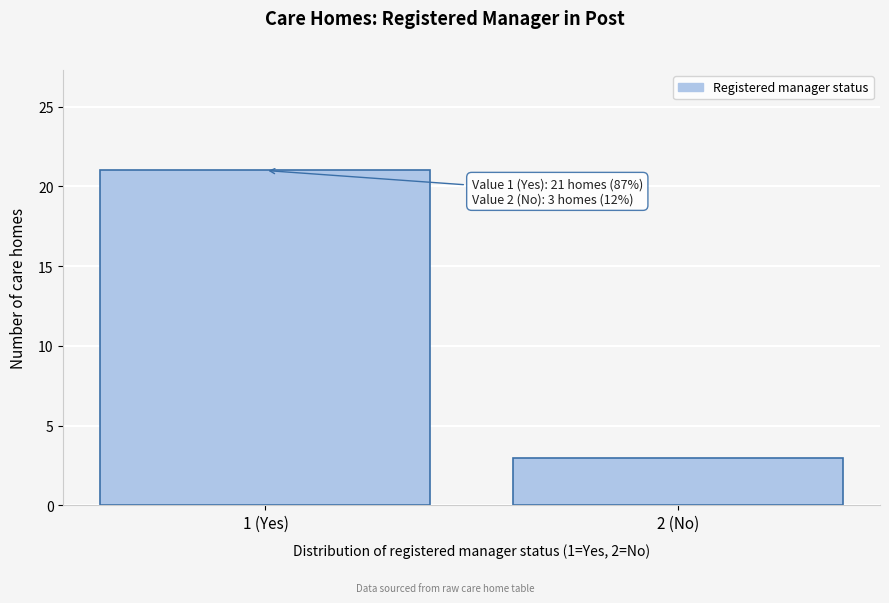

Reading left to right, what are all the values shown in this chart?

1 (Yes)=21	2 (No)=3